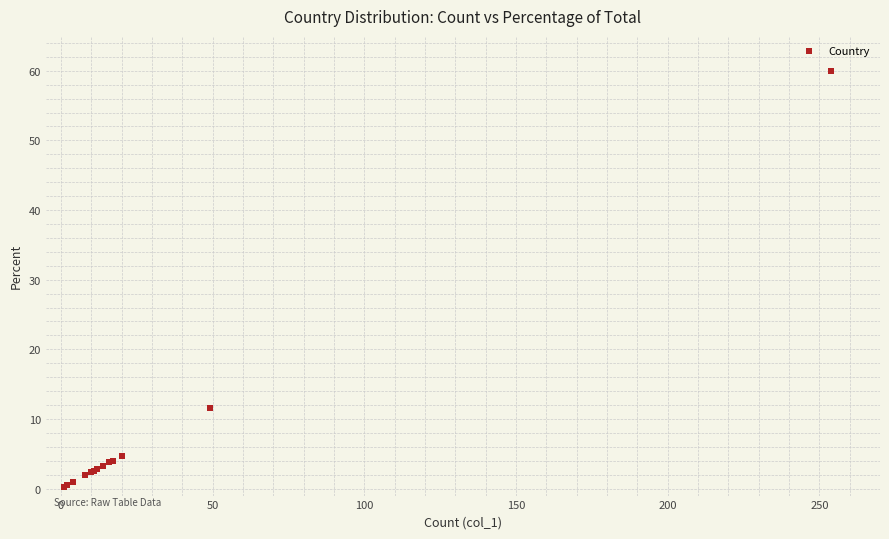

What Y value in the scatter plot is closest to 30?

11.6